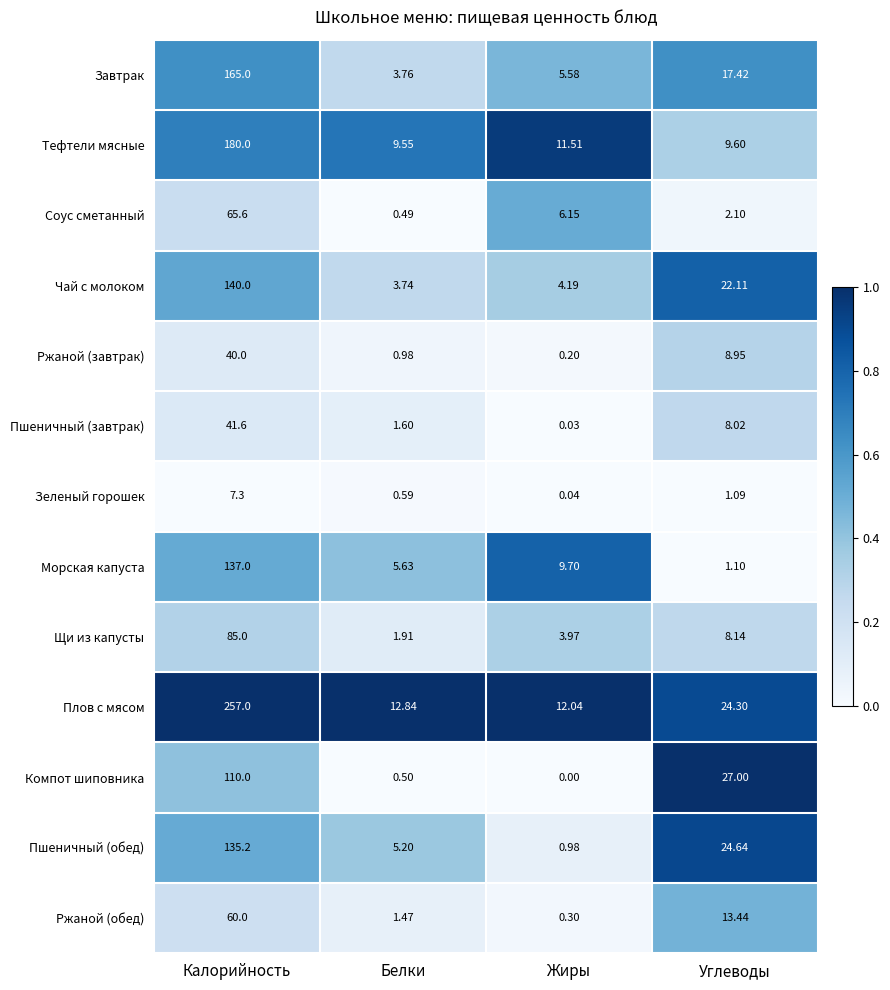

Which series changed the most between Калорийность and Углеводы?

Плов с мясом